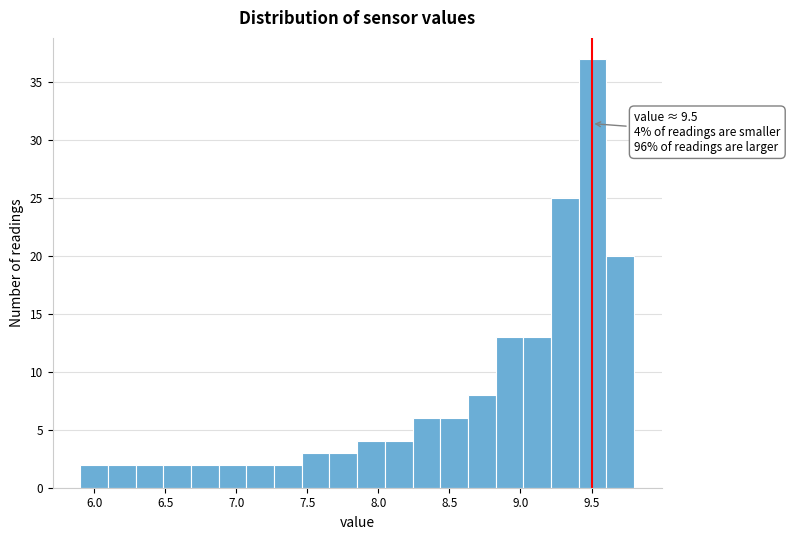

Around what value on the x-axis is the tallest bar? Give the approximate position of its centre, as read against the axis.

9.50